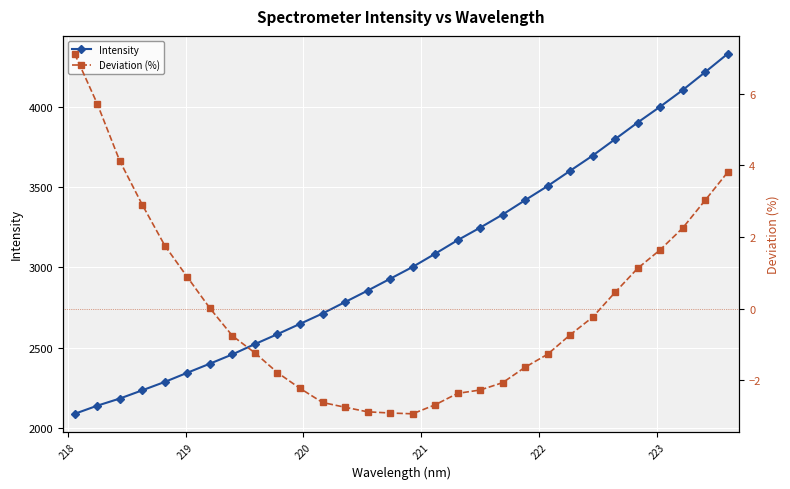

Is this an area chart (filled region under the line)?

No